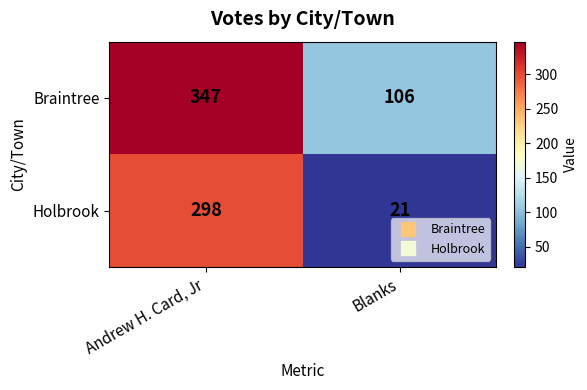

How many data points in Braintree are less than 347?

1